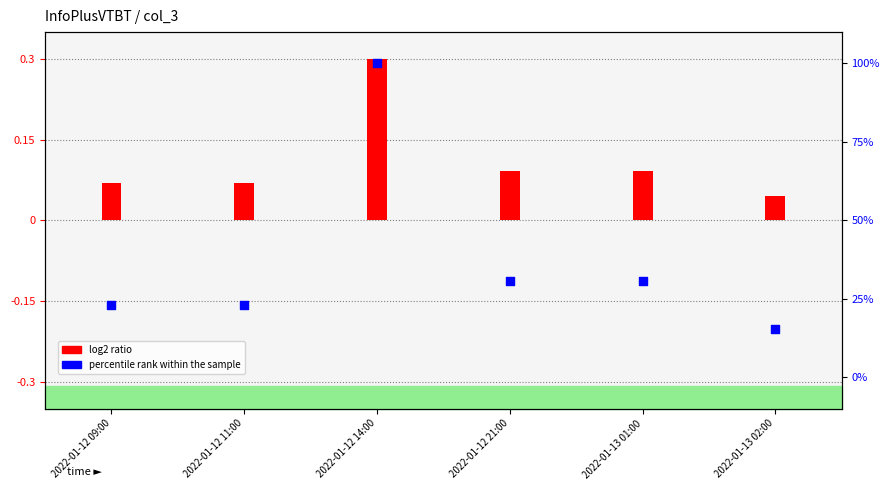

What is the total value across all series at 2022-01-12 11:00?

23.1